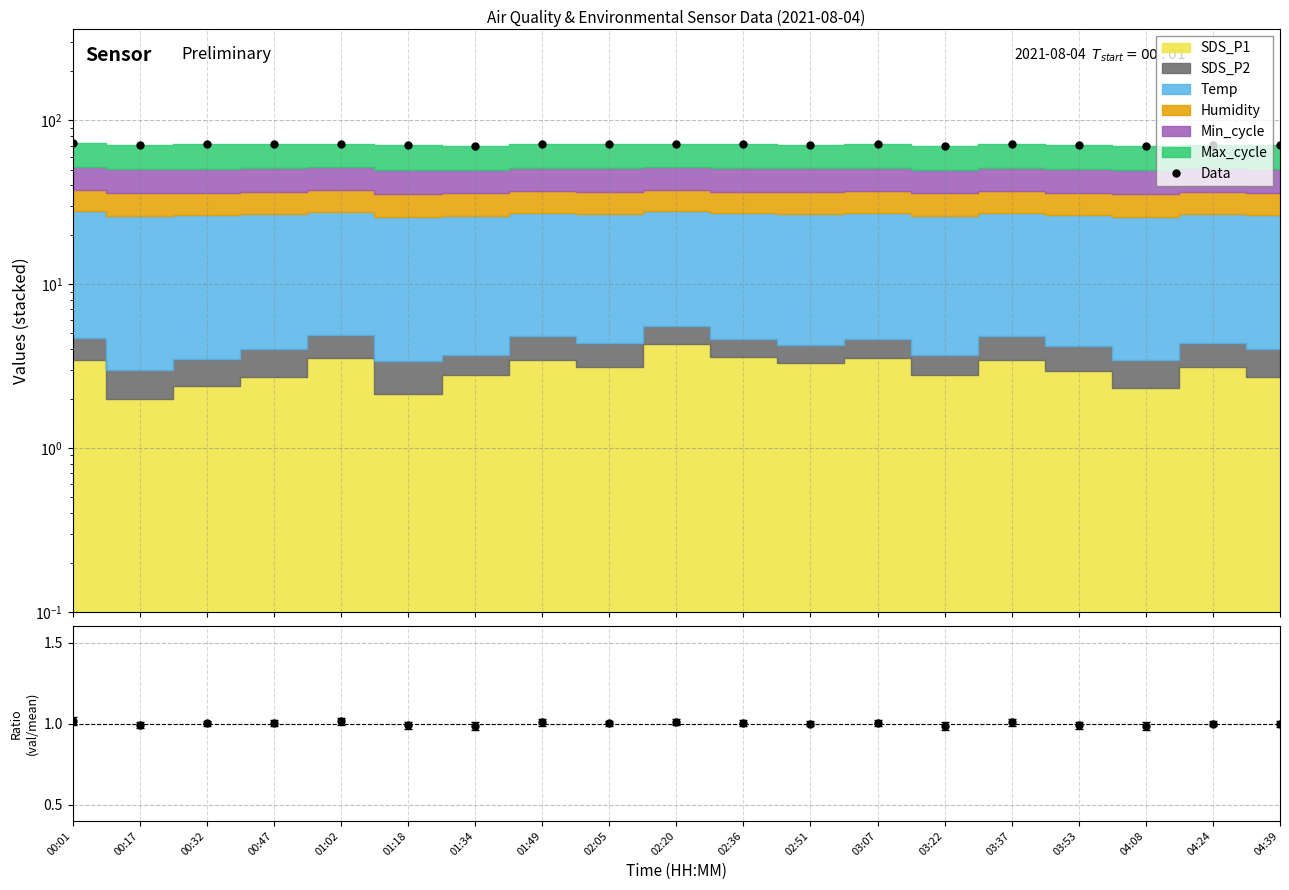

Rank the categories by Data value from lowest to highest.

01:34, 03:22, 04:08, 03:53, 01:18, 00:17, 04:39, 04:24, 02:51, 02:05, 00:32, 00:47, 02:36, 03:07, 01:49, 03:37, 02:20, 01:02, 00:01